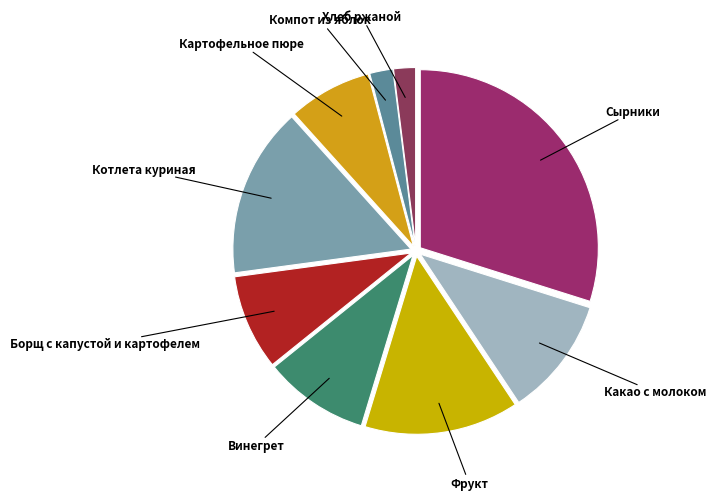

Do Сырники and Хлеб ржаной together represent more than half of the pie?

No